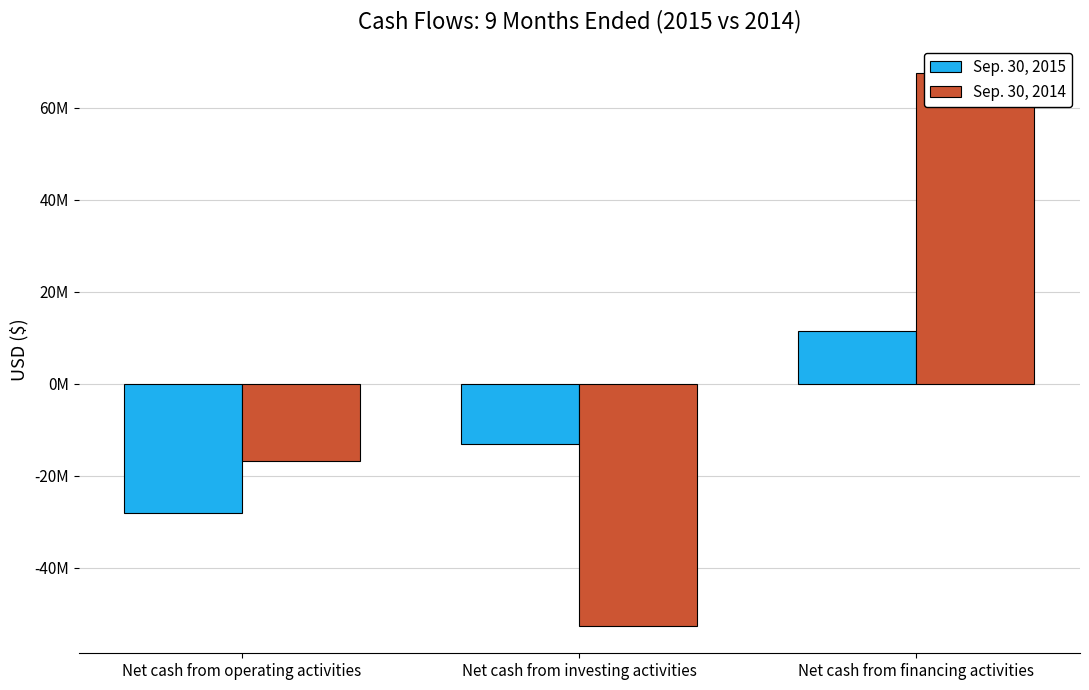

What is the label of the 1st bar from the left?

Net cash from operating activities